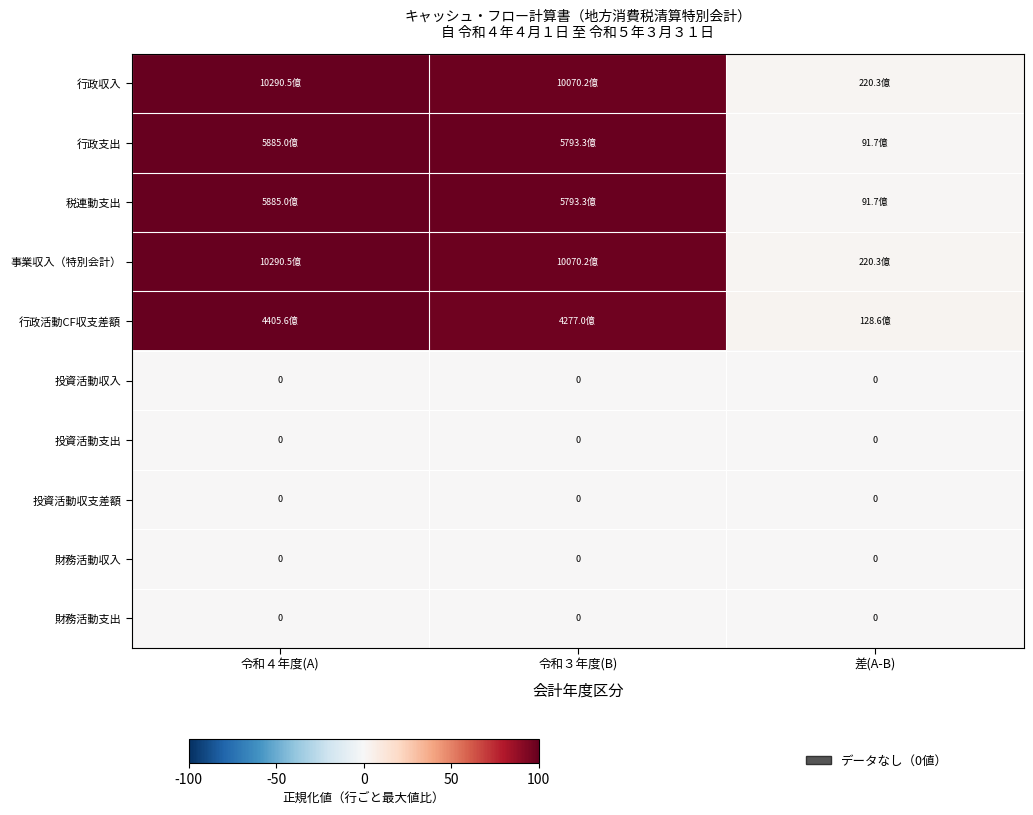

Which category has the lowest value in the 財務活動支出 series?

令和４年度(A)